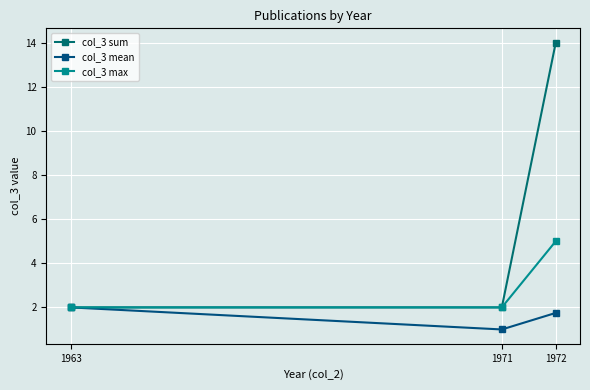

Which label corresponds to the largest value in the chart?

1972